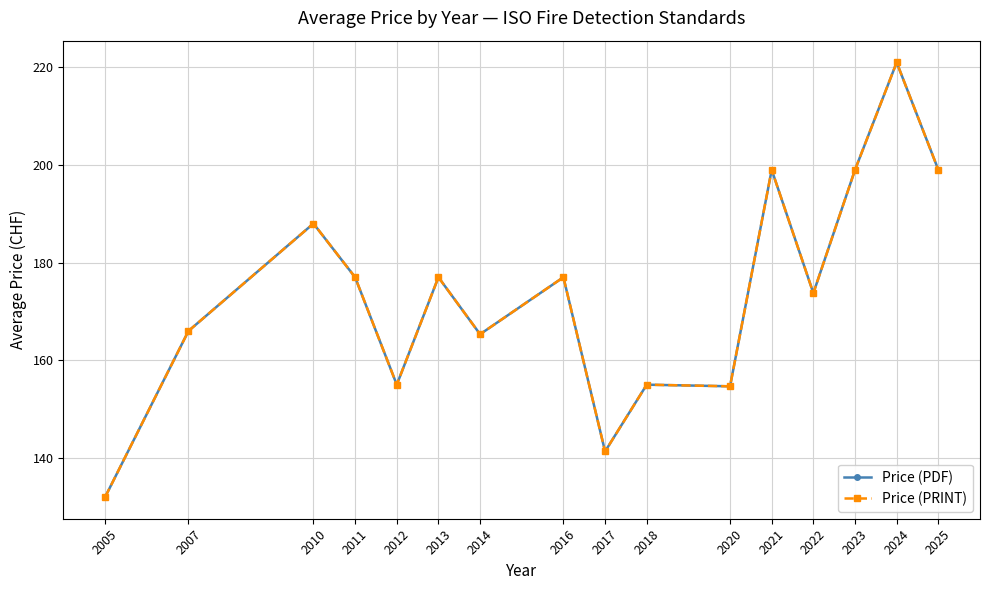

Does the chart have visible grid lines?

Yes